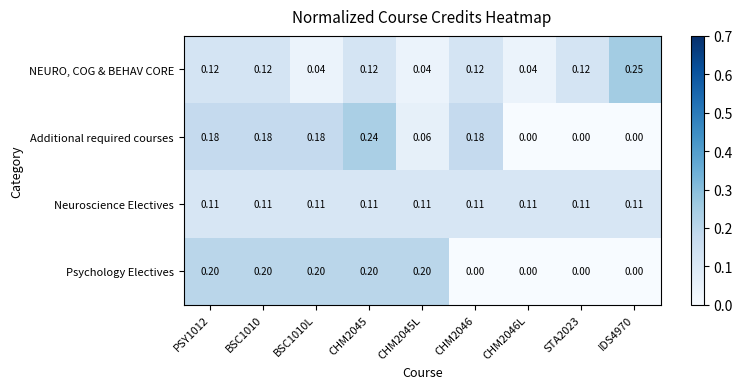

List the series in order of their peak value, highest first.

NEURO, COG & BEHAV CORE, Additional required courses, Psychology Electives, Neuroscience Electives